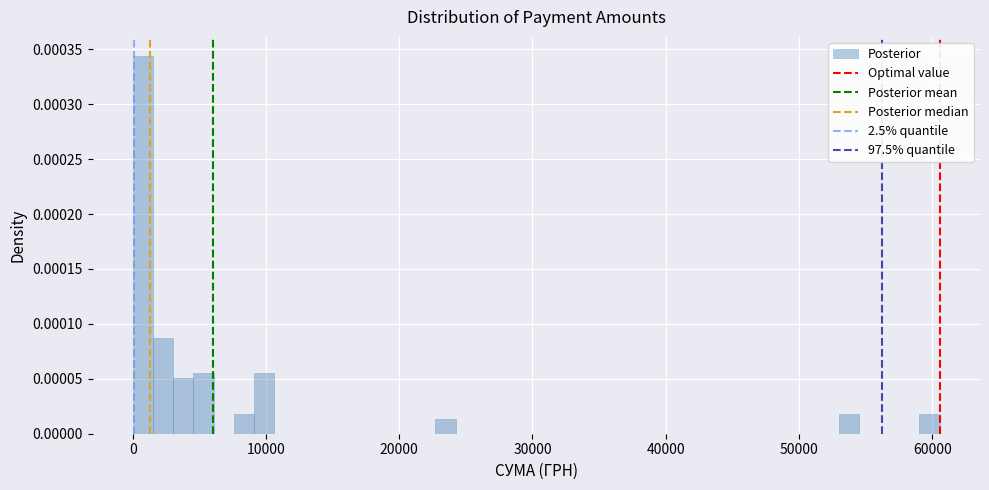

Around what value on the x-axis is the tallest bar? Give the approximate position of its centre, as read against the axis.

1000